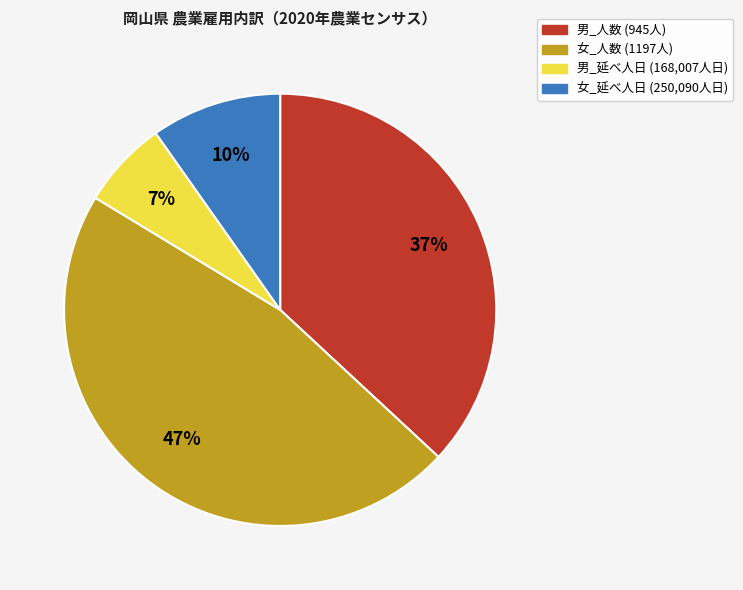

To the nearest percent, what is the average slice percentage?

25%